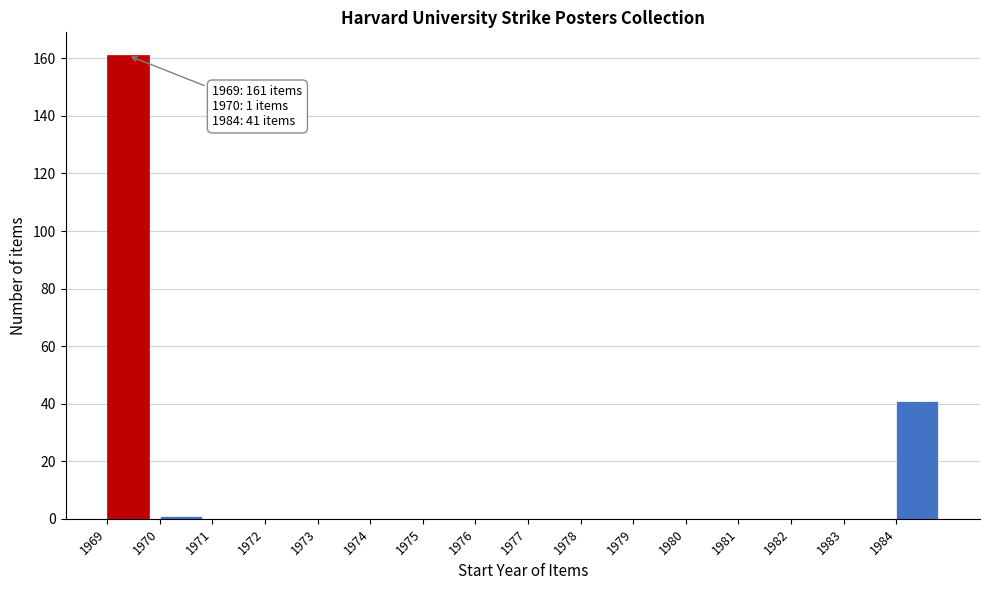

Which range on the x-axis has the tallest bar?

1969 to 1970